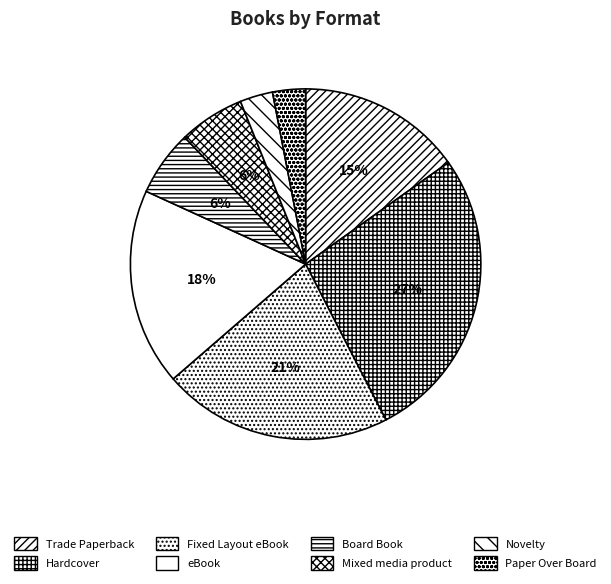

Which category has the smallest portion of the pie?

Novelty